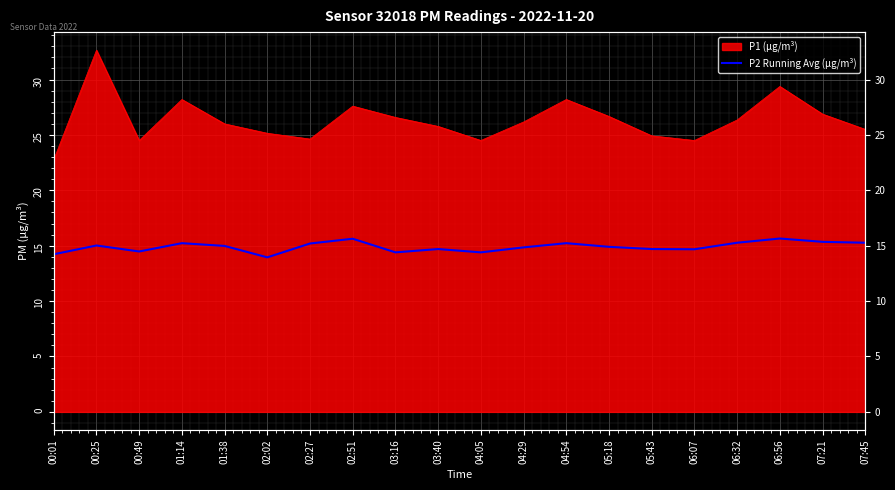

How many values are below 14?

1